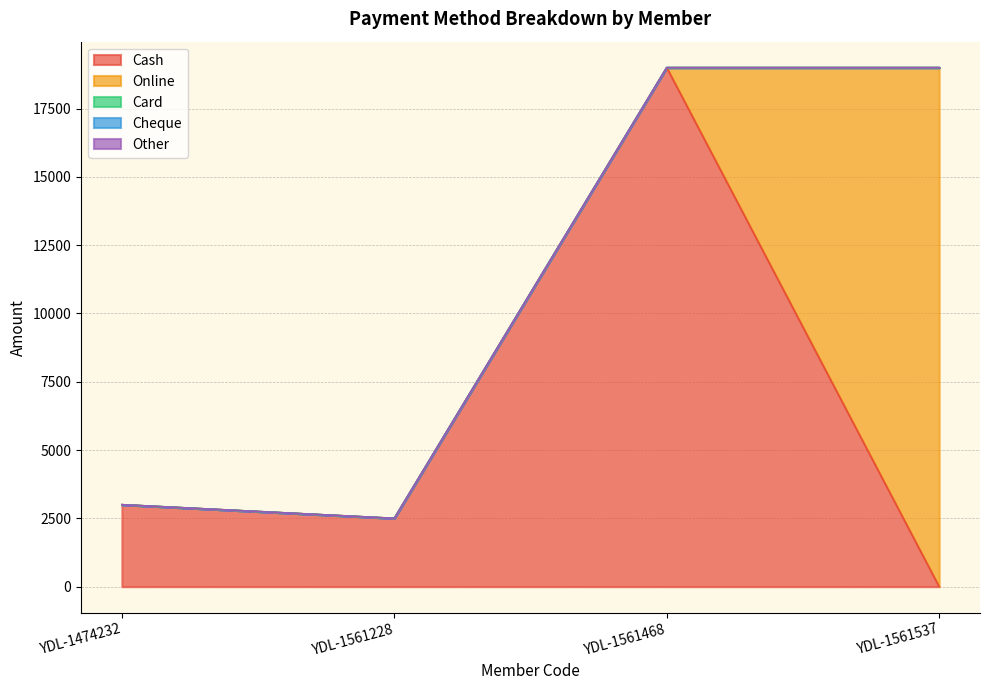

True or false: Cash and Other intersect in this chart.

False